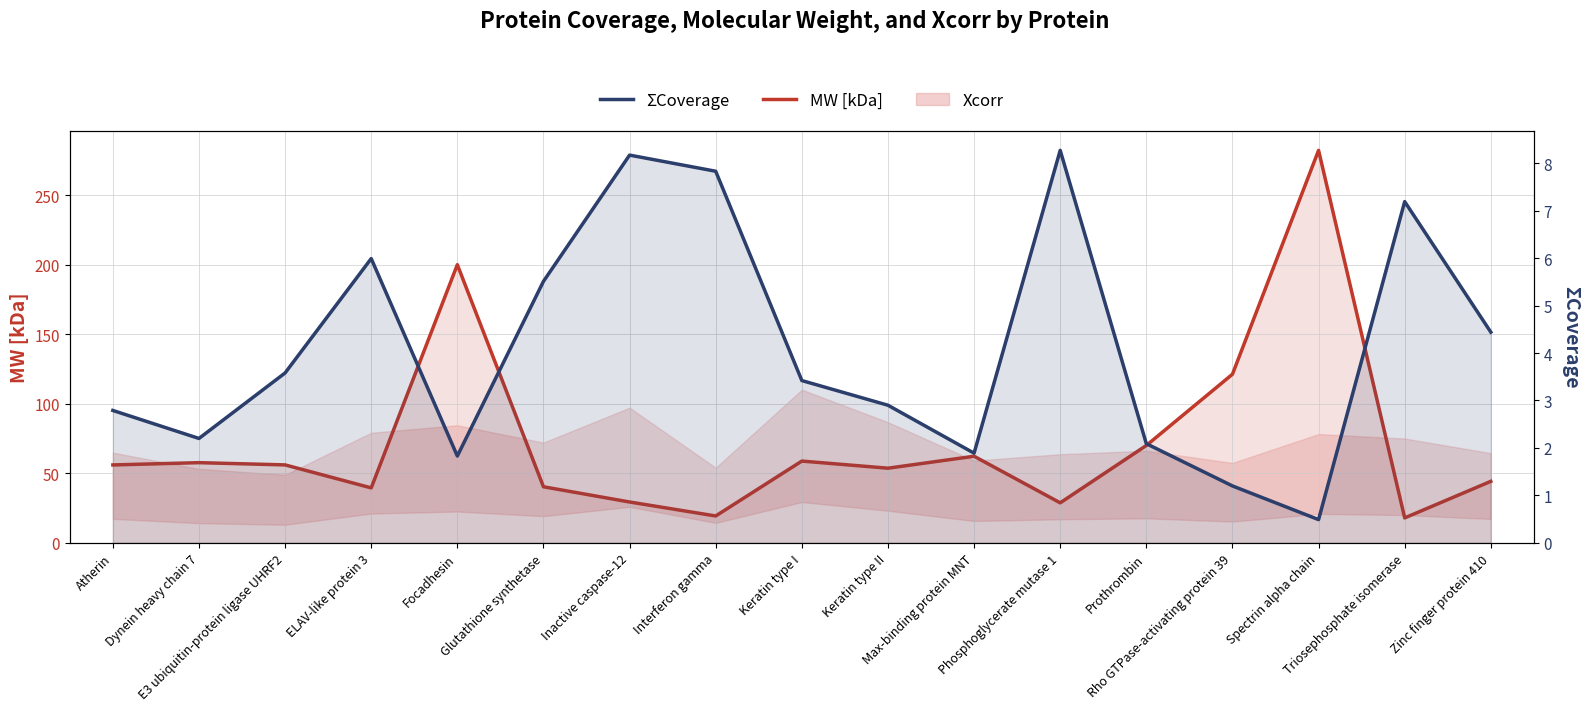

At which label does ΣCoverage reach its minimum?

Spectrin alpha chain